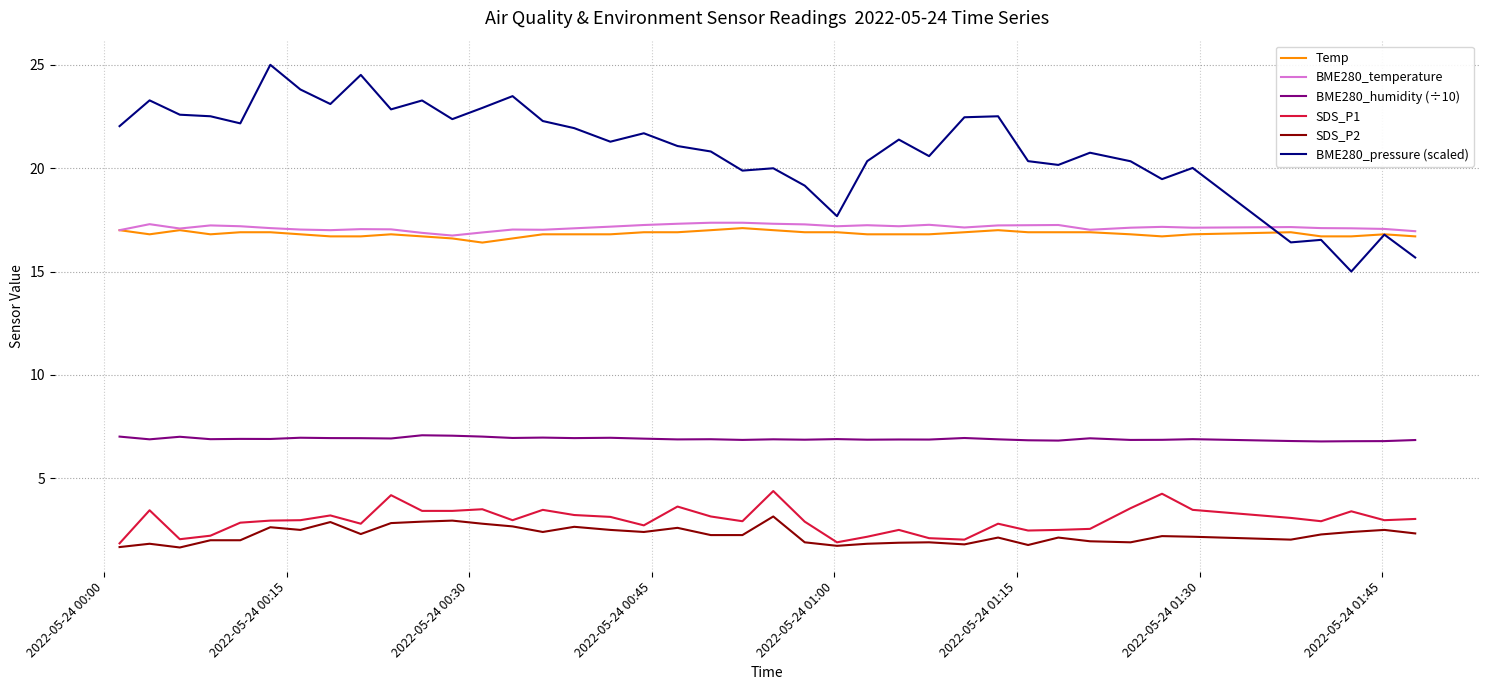

What is the highest value of the BME280_humidity (÷10) series?

7.1